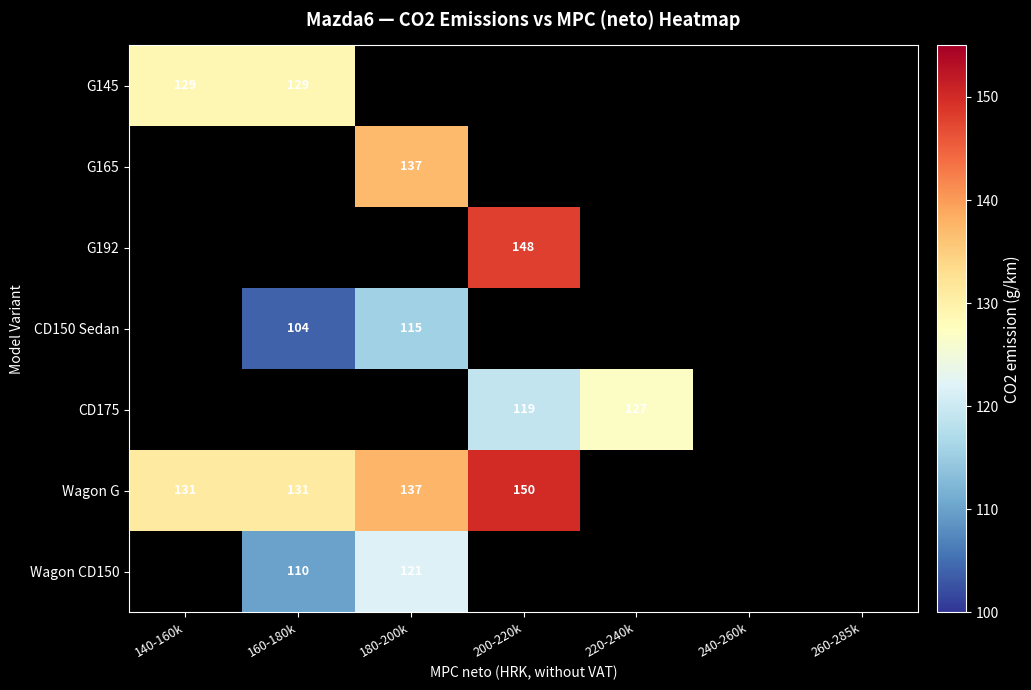

The Wagon G series shows 137 at 180-200k. True or false?

True